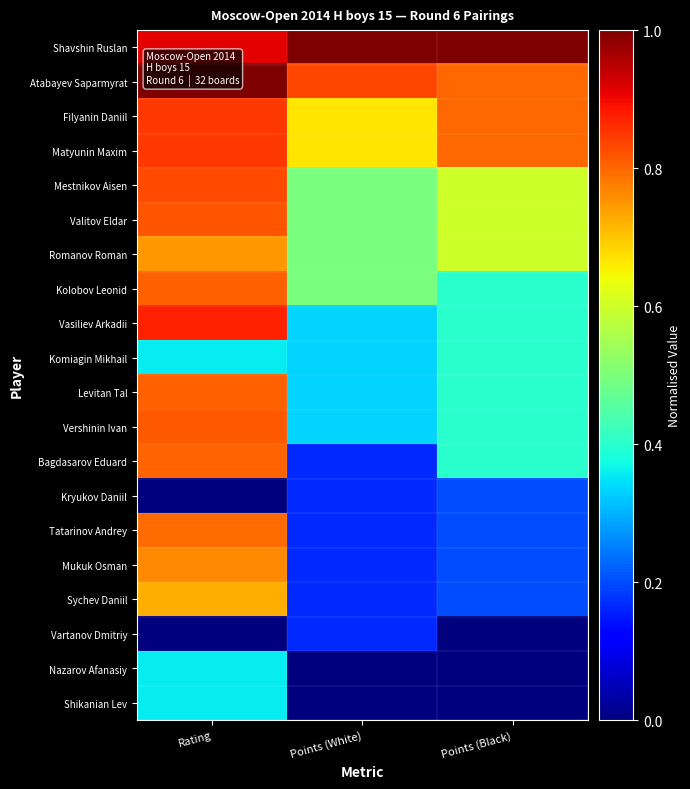

What is the spread (max minus min) of values at Points (Black)?

1.0